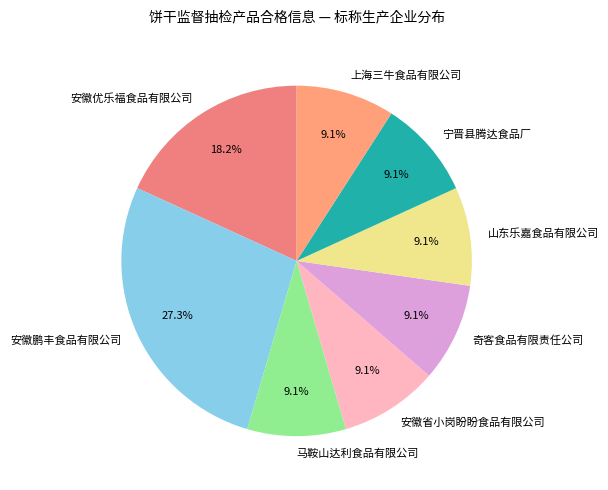

To the nearest percent, what is the difference between the largest and smallest slice percentages?

18%